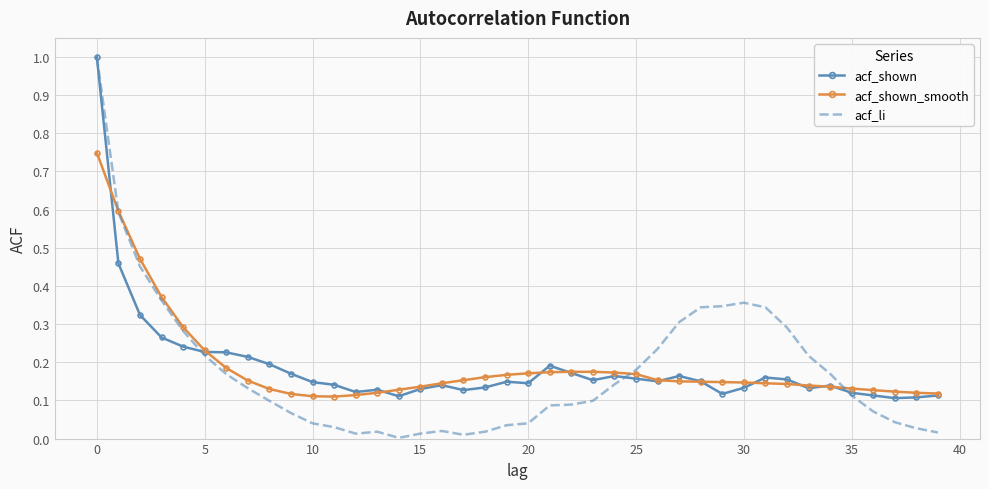

In acf_li, how many points are higher than both neighbors (excluding endpoints)?

3